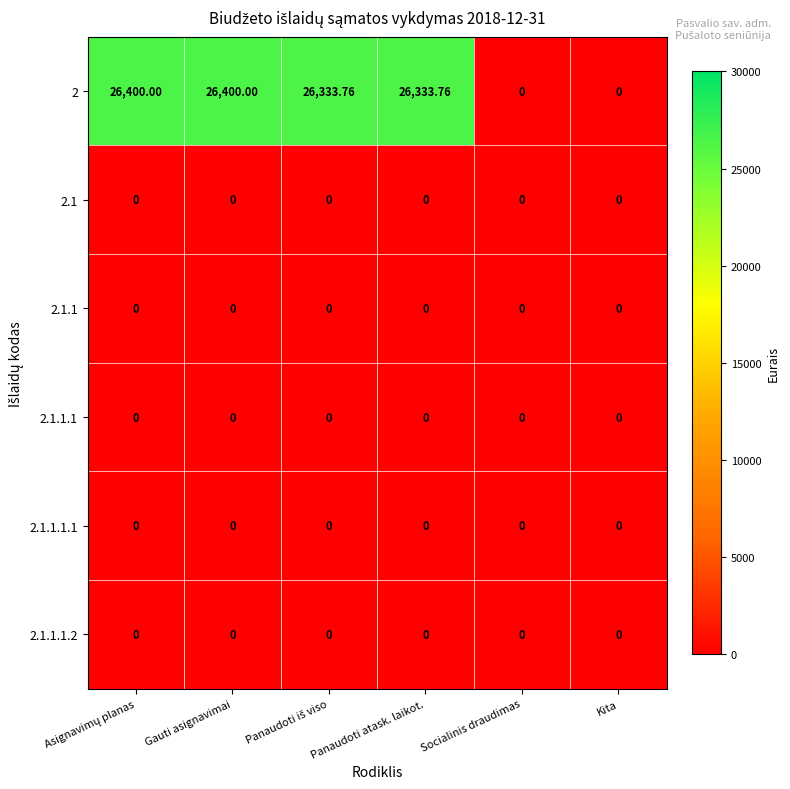

List the series in order of their peak value, lowest first.

2.1, 2.1.1, 2.1.1.1, 2.1.1.1.1, 2.1.1.1.2, 2